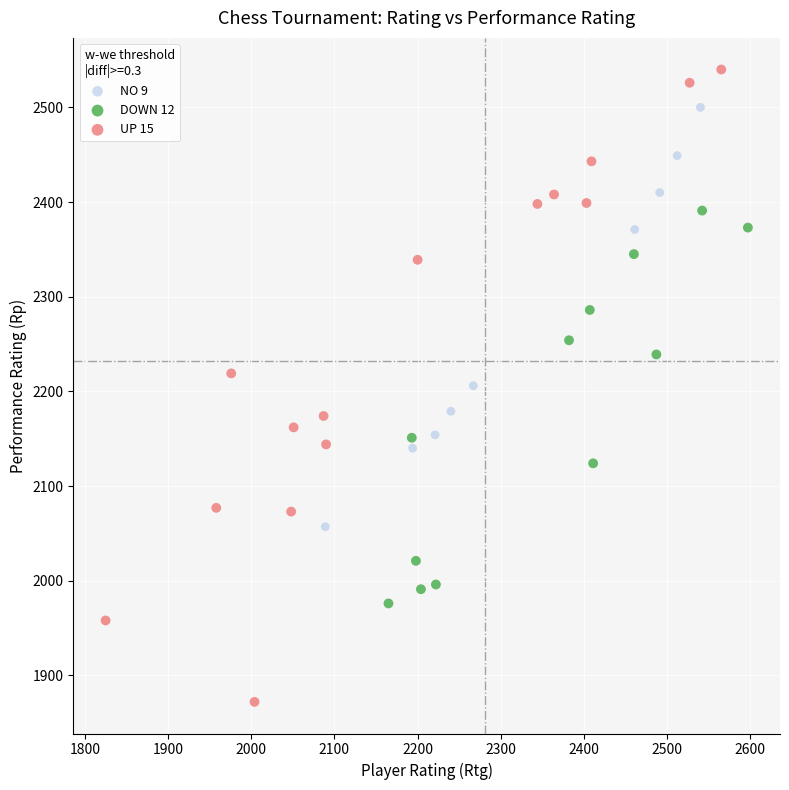

Which series reaches the maximum Y coordinate?

UP 15